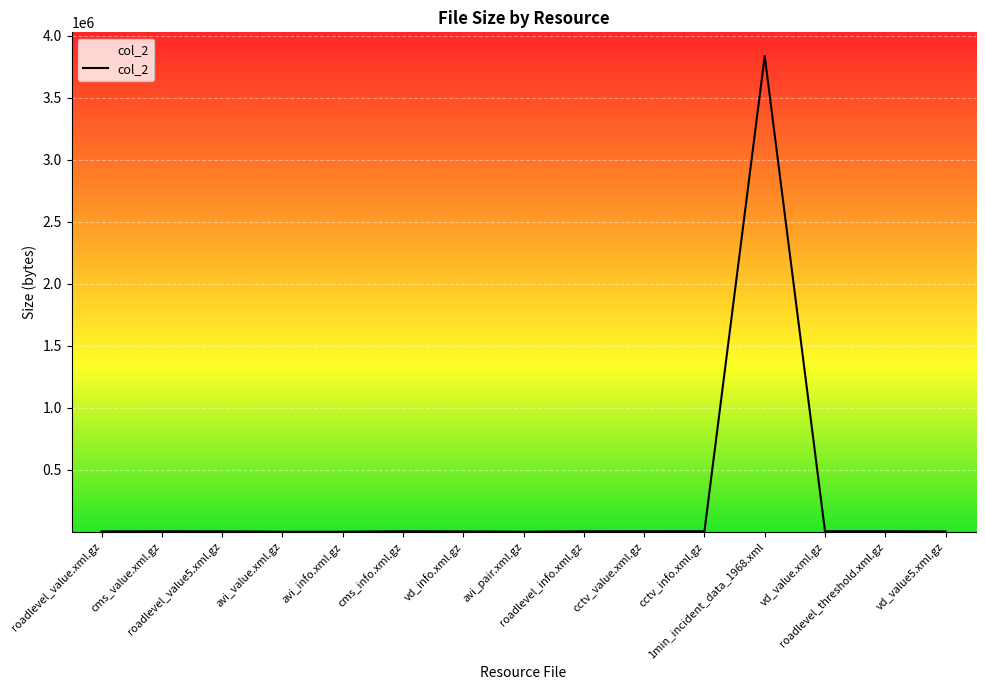

Approximately how many times larger is the value at cms_value.xml.gz compared to roadlevel_threshold.xml.gz?

1.0